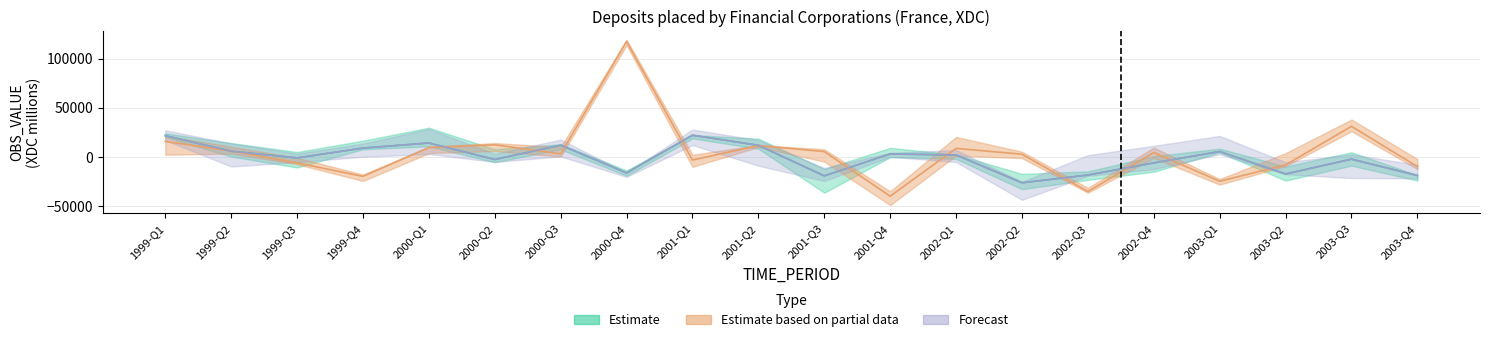

List the series in order of their peak value, highest first.

Estimate based on partial data, Estimate, Forecast